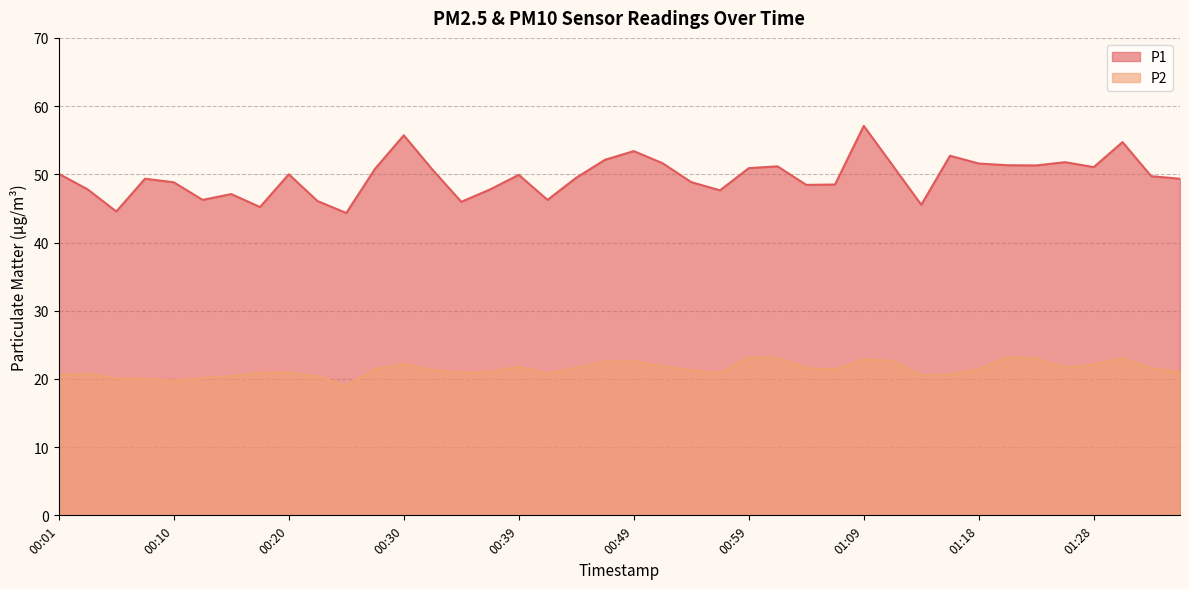

In P2, how many points are higher than both neighbors (excluding endpoints)?

8